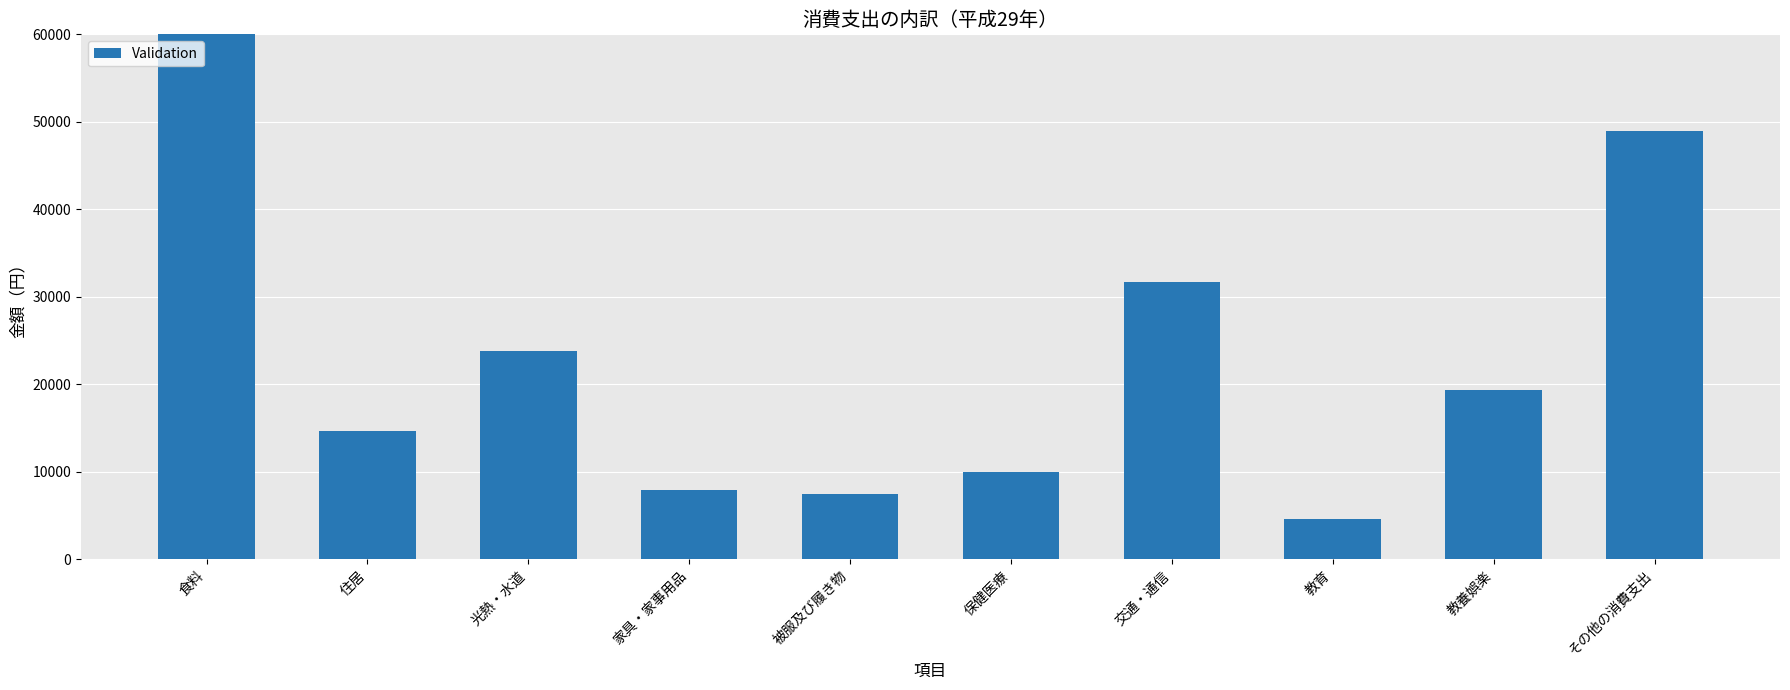

The chart shows a value of 7520 at 被服及び履き物. True or false?

True